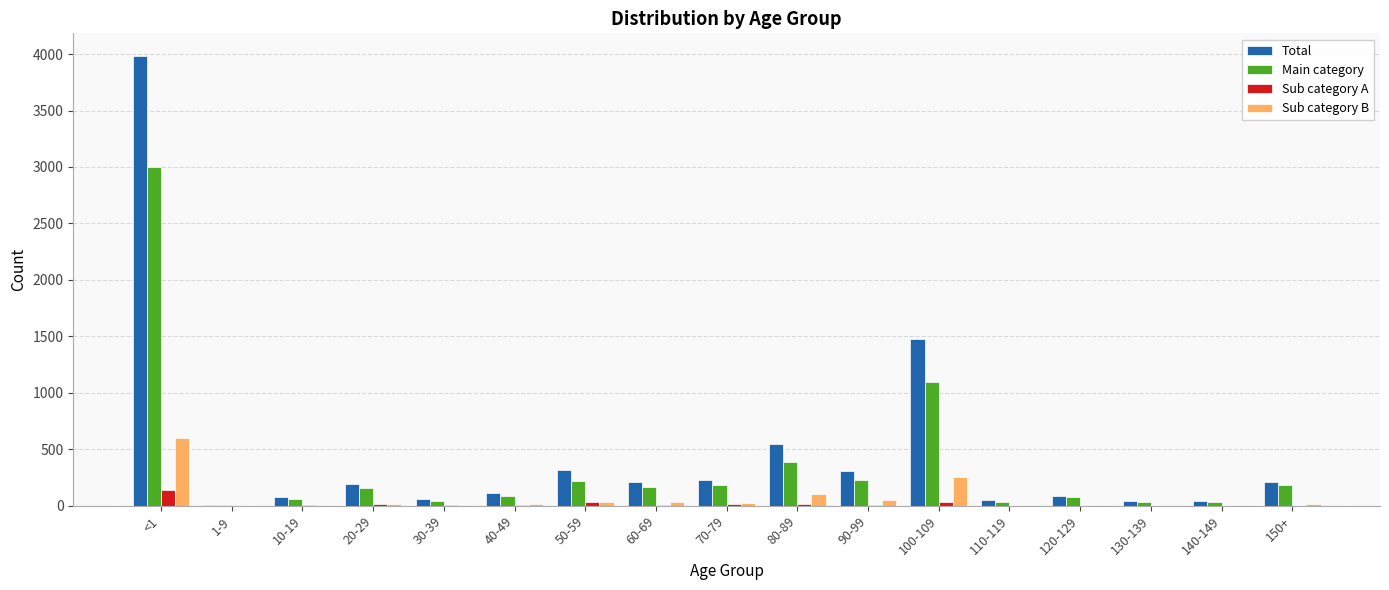

Is it true that Sub category B equals 597 at <1?

True